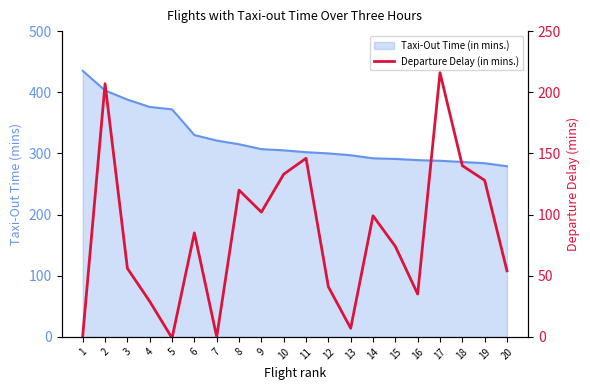

At which label does the data first exceed 85?

2